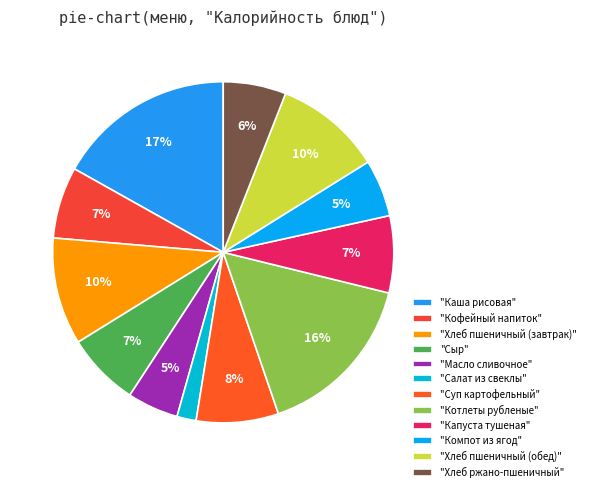

Is there a majority slice in this chart?

No